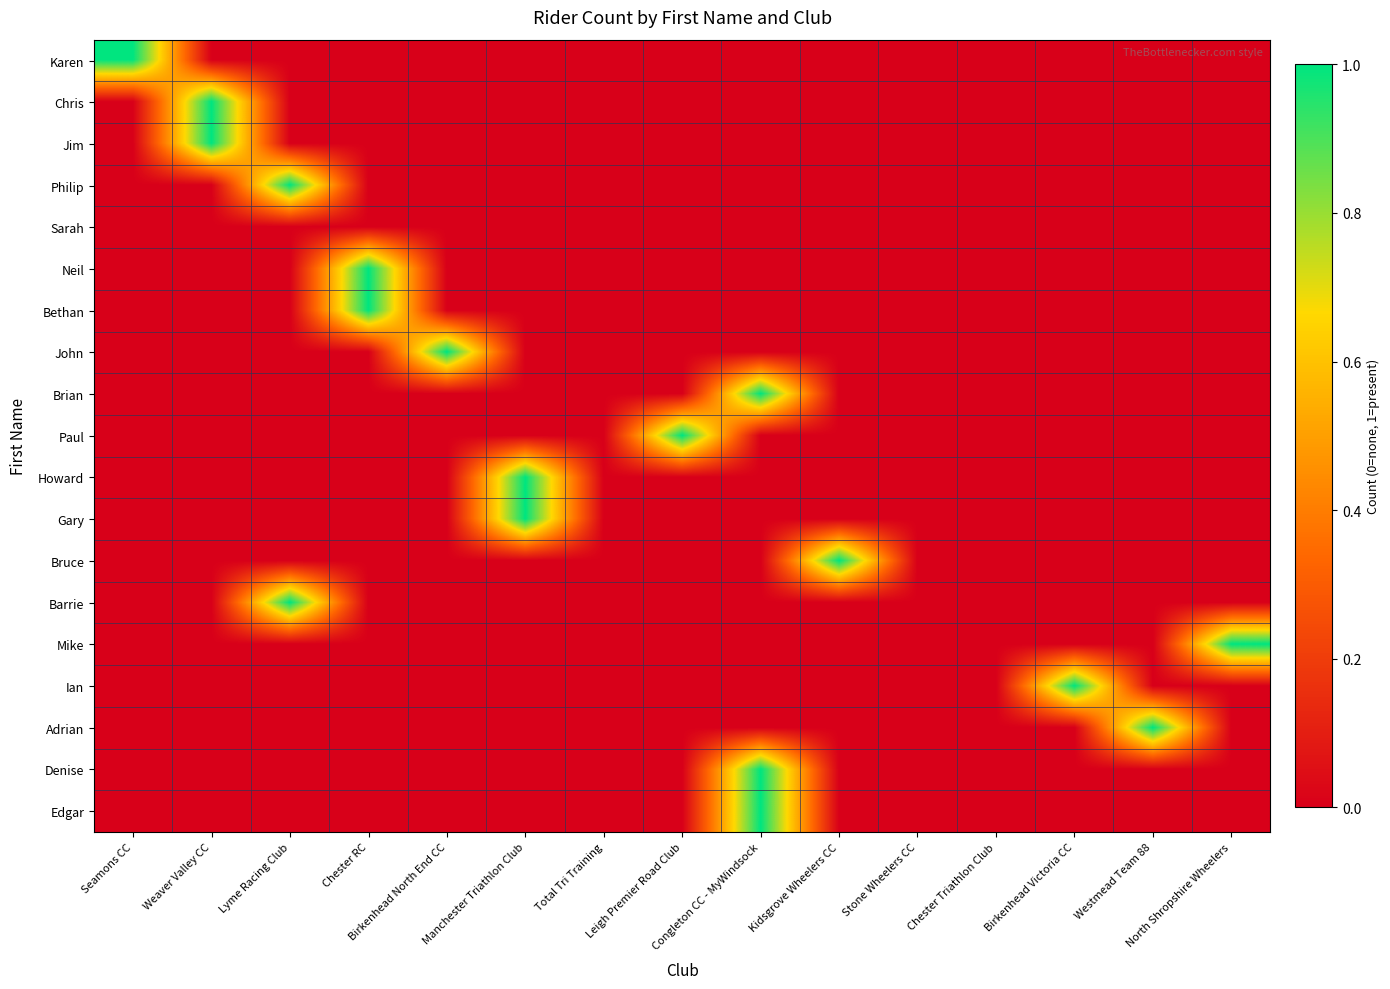

At how many categories does at least one series exceed 0?

12